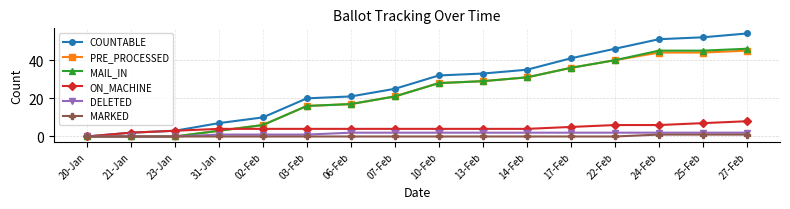

At which label is MAIL_IN closest to 23?

07-Feb